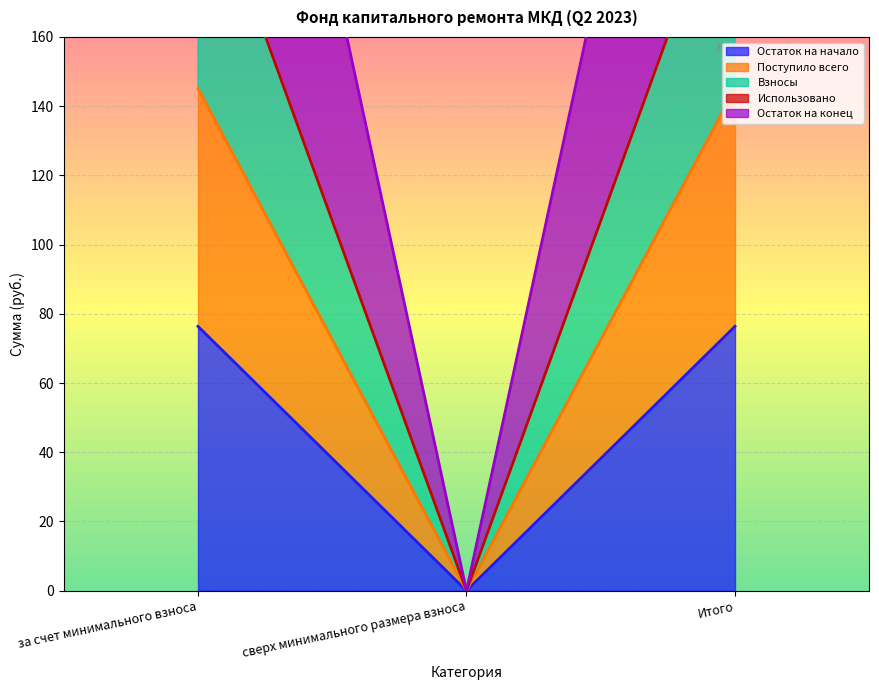

Which category has the lowest value across all series?

сверх минимального размера взноса